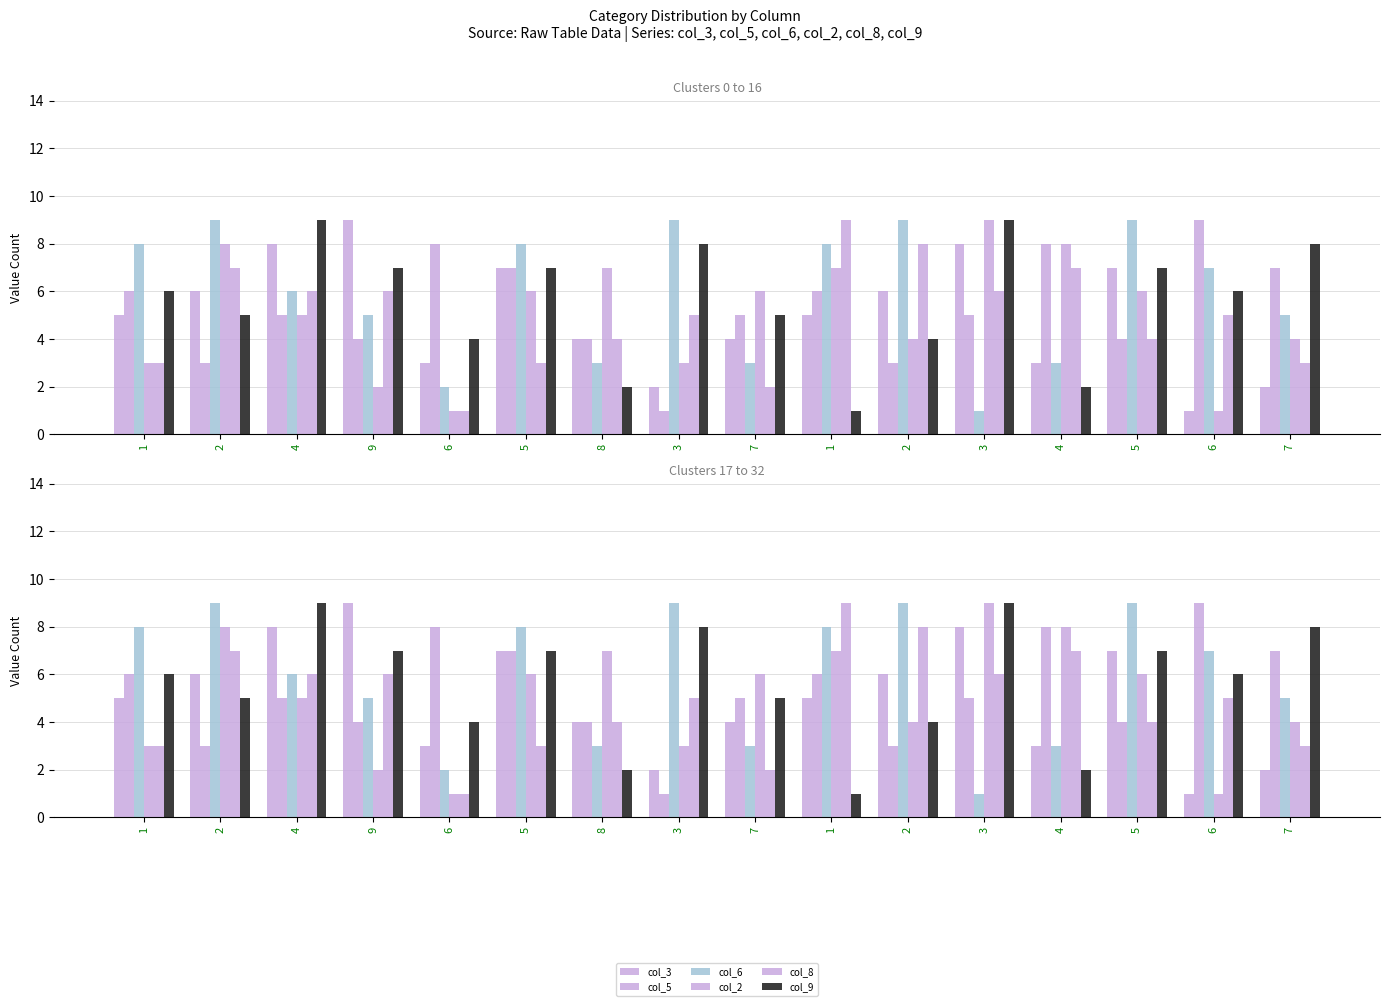

What are all the series names shown in the legend?

col_3, col_5, col_6, col_2, col_8, col_9